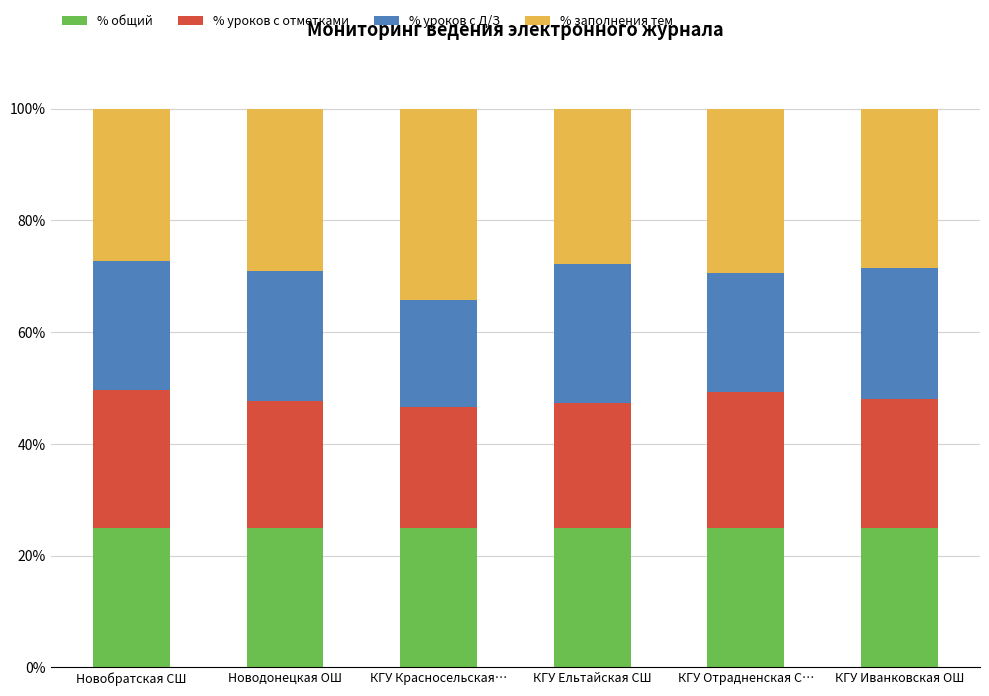

What is the total value across all series at Новодонецкая ОШ?

100.0